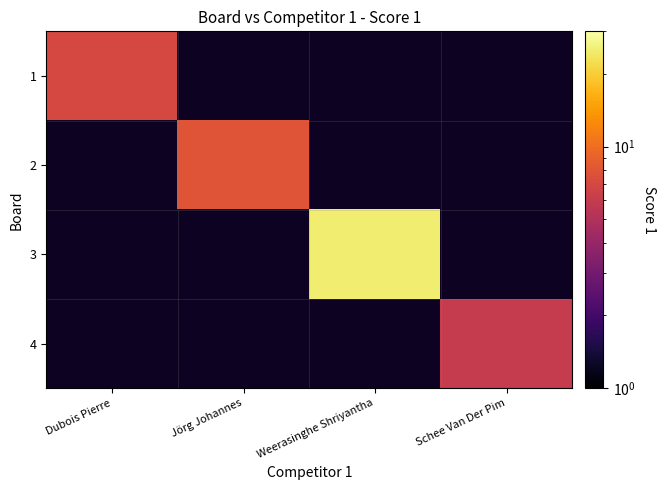

Where is 1 nearest to the value 7?

Dubois Pierre